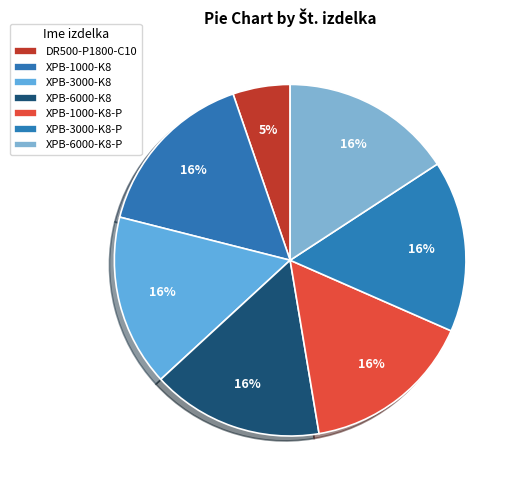

Is XPB-3000-K8 the majority of the pie?

No